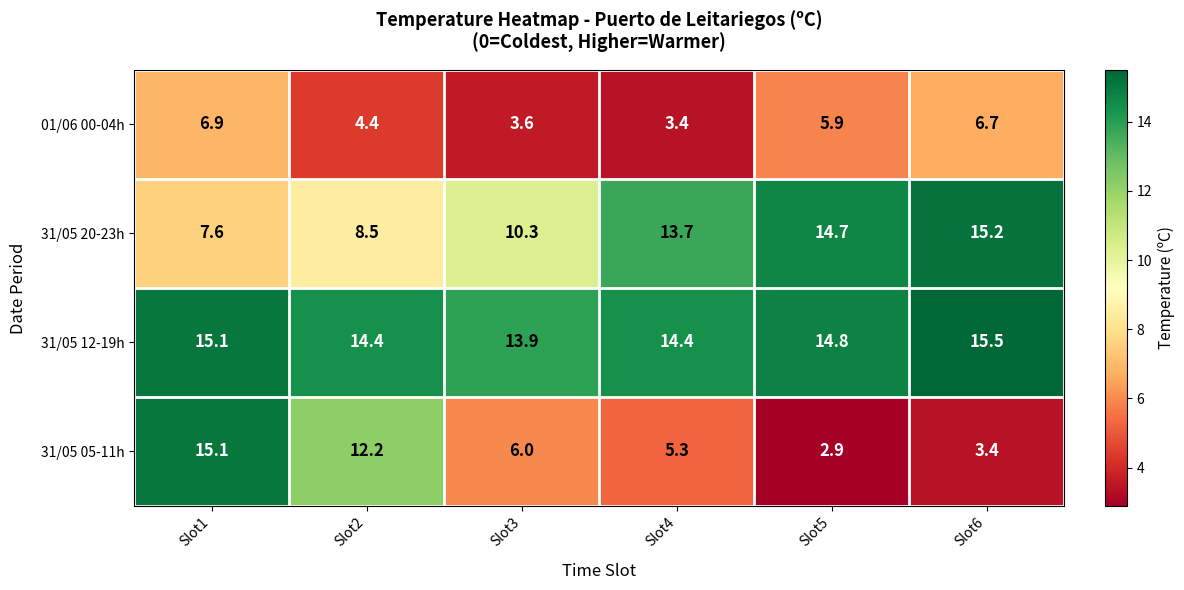

What is the total value across all series at Slot1?

44.7